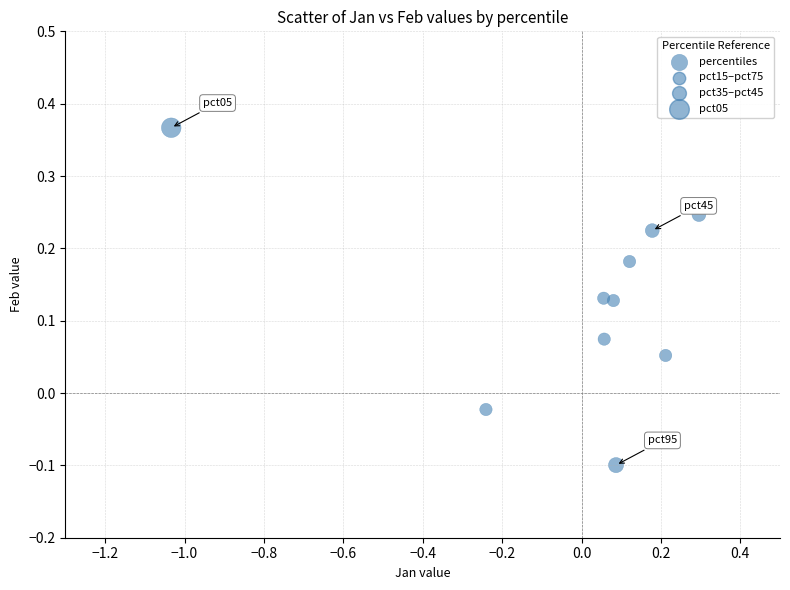

What is the range of Y values (max minus min)?

0.5